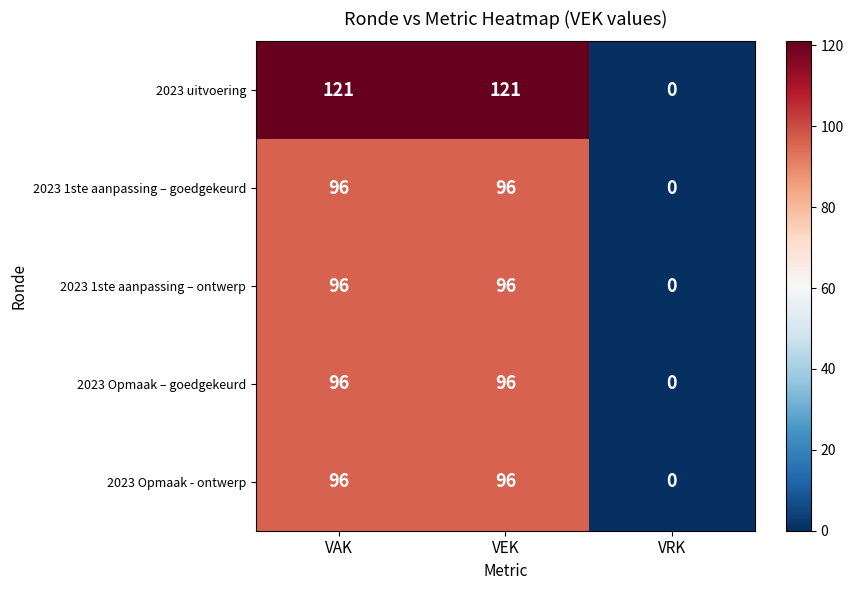

Which label corresponds to the smallest value in the chart?

VRK